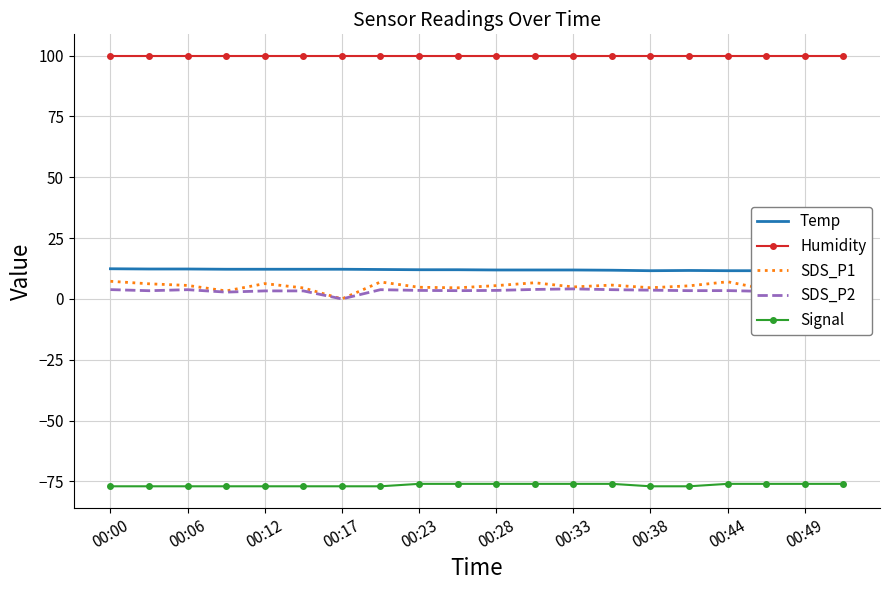

True or false: Signal and SDS_P2 intersect in this chart.

False